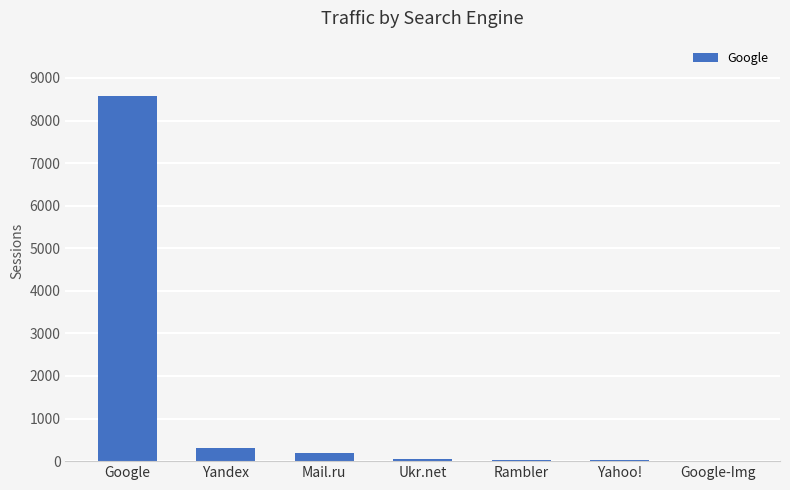

What is the approximate value at Google, to the nearest 50?

8600